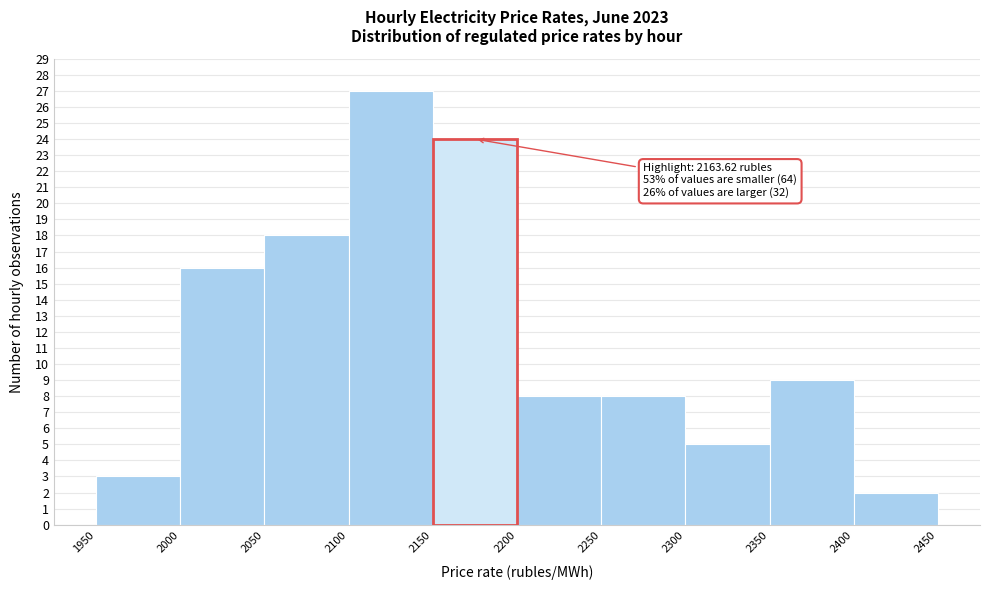

Which range on the x-axis has the tallest bar?

2100 to 2150